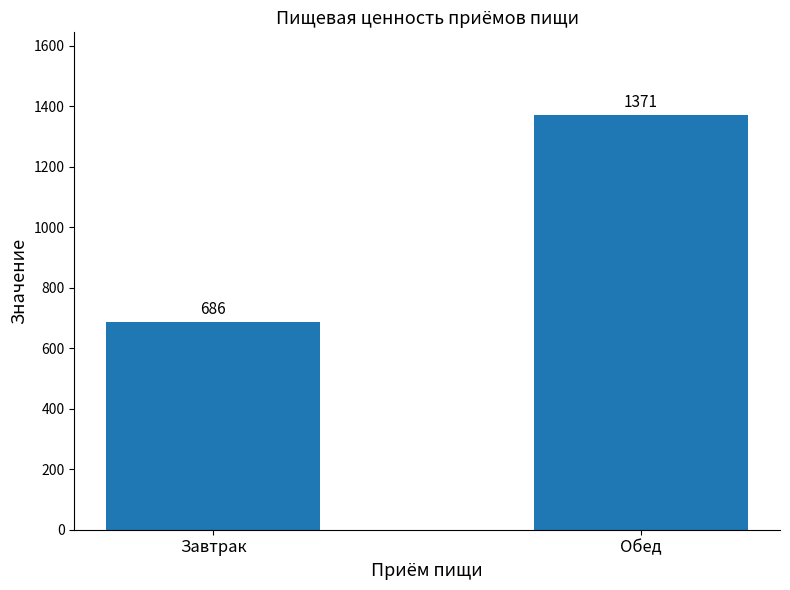

Rank the categories by value from highest to lowest.

Обед, Завтрак